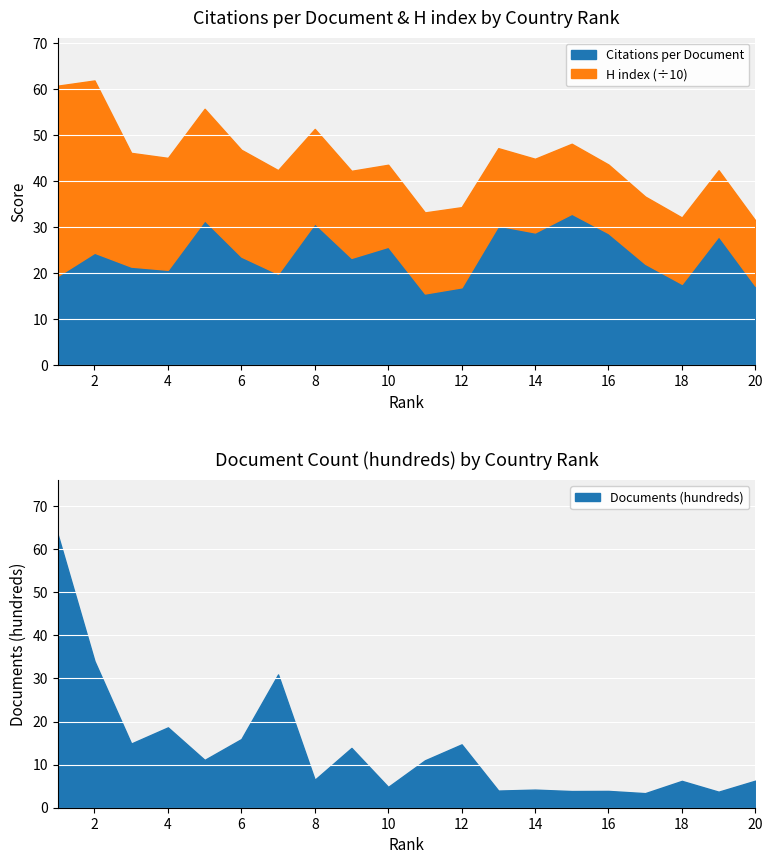

How many series are shown in this chart?

3